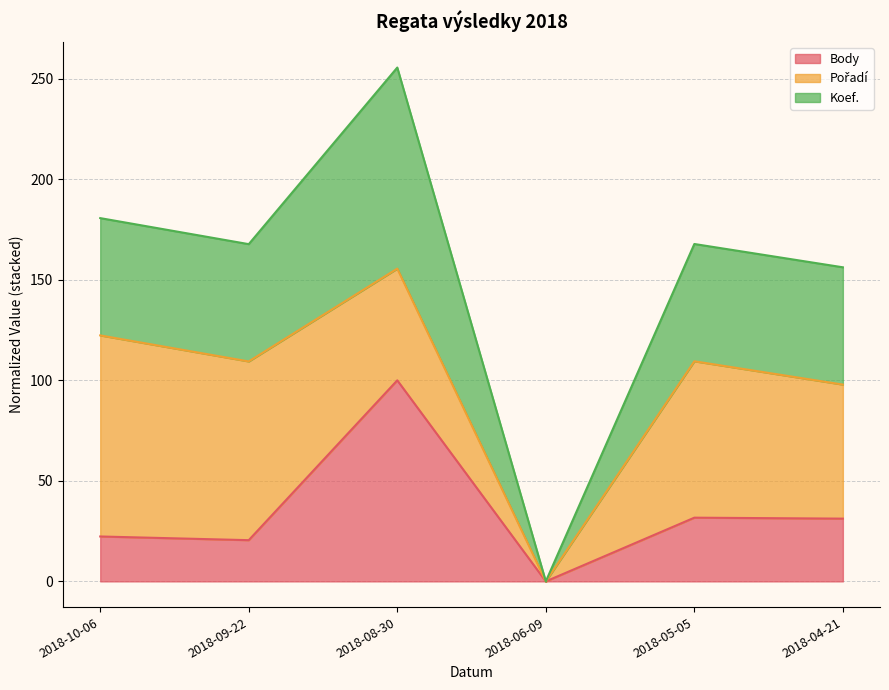

True or false: Body and Koef. intersect in this chart.

False